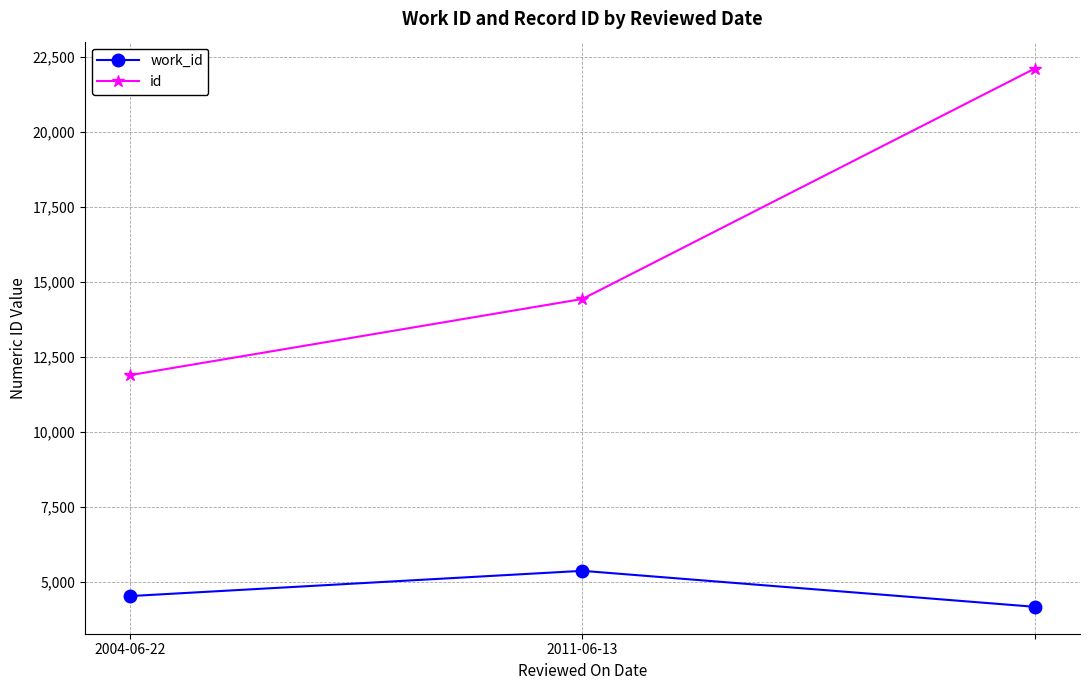

Does the chart display data point markers on the line(s)?

Yes